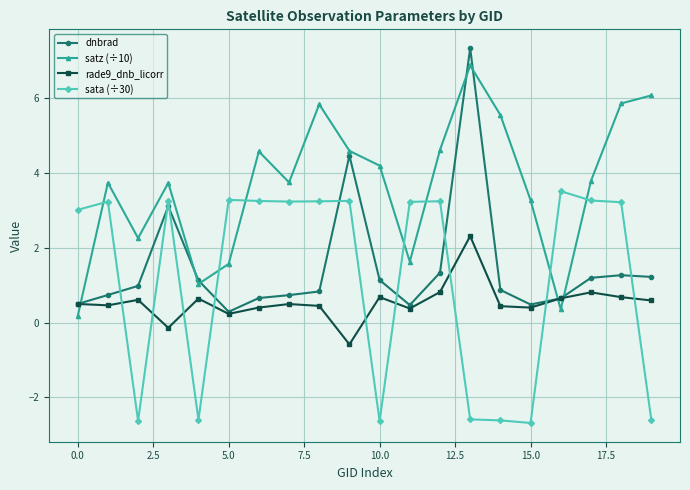

What is the smallest value displayed?

-2.7